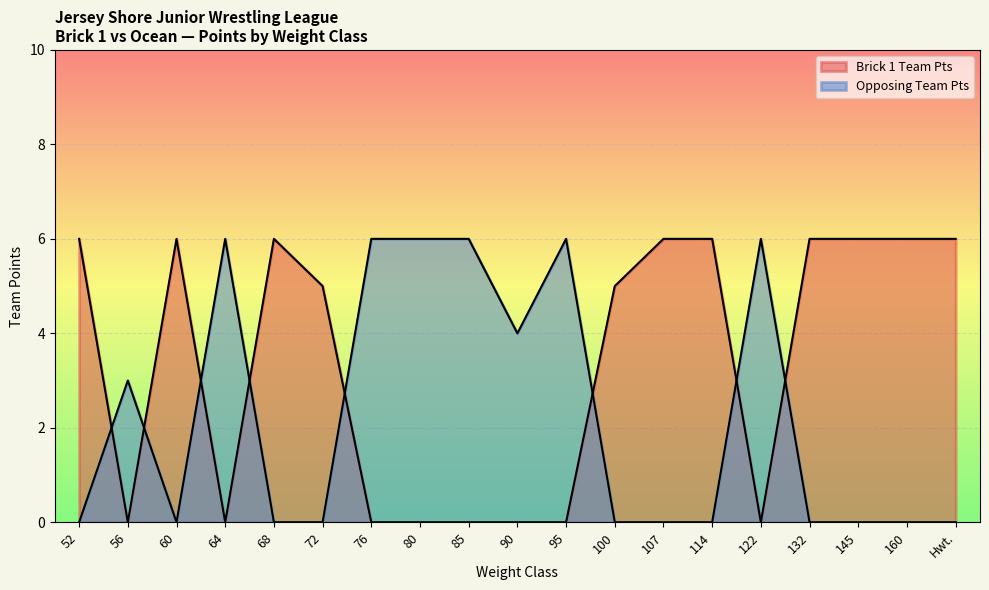

What is the total value across all series at 100?

5